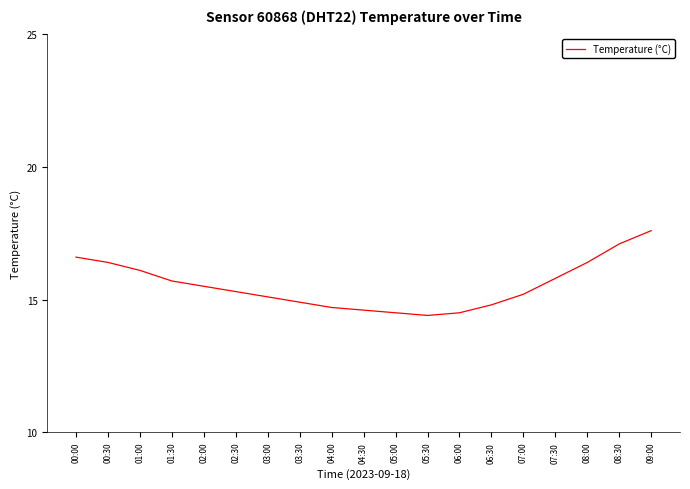

The chart shows a value of 26.0 at 06:00. True or false?

False